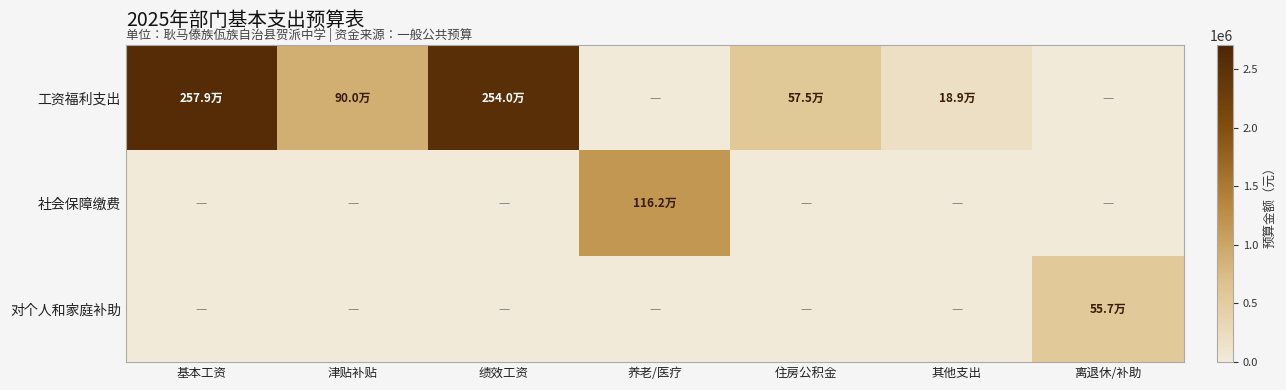

At how many categories does at least one series exceed 2411494?

2